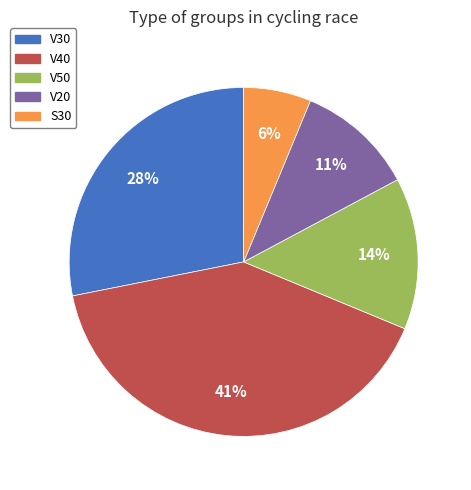

To the nearest percent, what is the average slice percentage?

20%